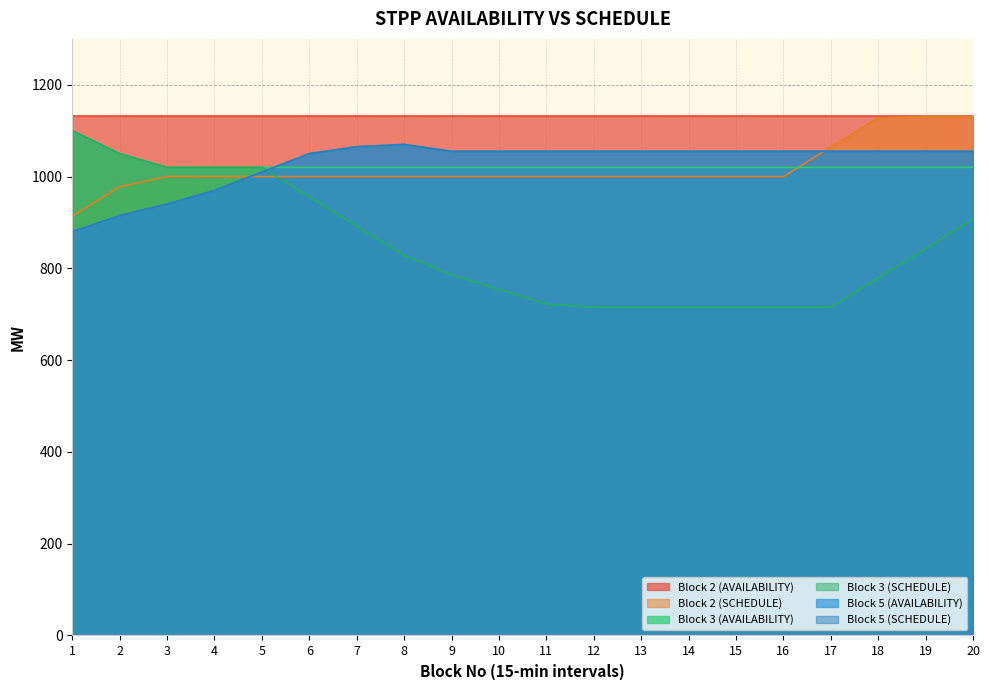

Is the value of Block 2 (SCHEDULE) at 19 greater than the value of Block 3 (AVAILABILITY) at 2?

Yes